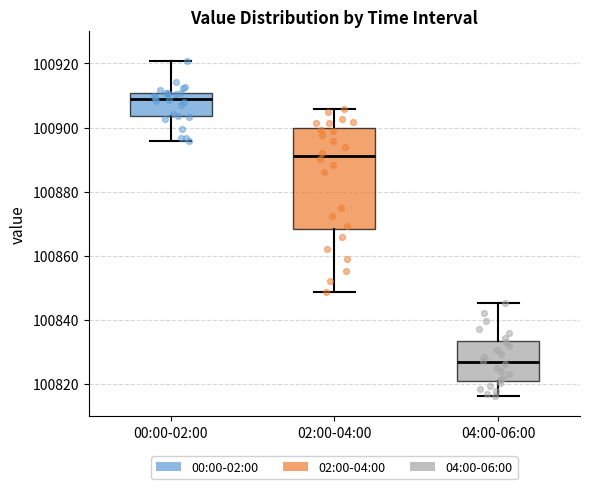

Where does the median line of the box for 00:00-02:00 sit on the y-axis? The values are not printed on the chart, so give them approximately, as read against the axis.

100908